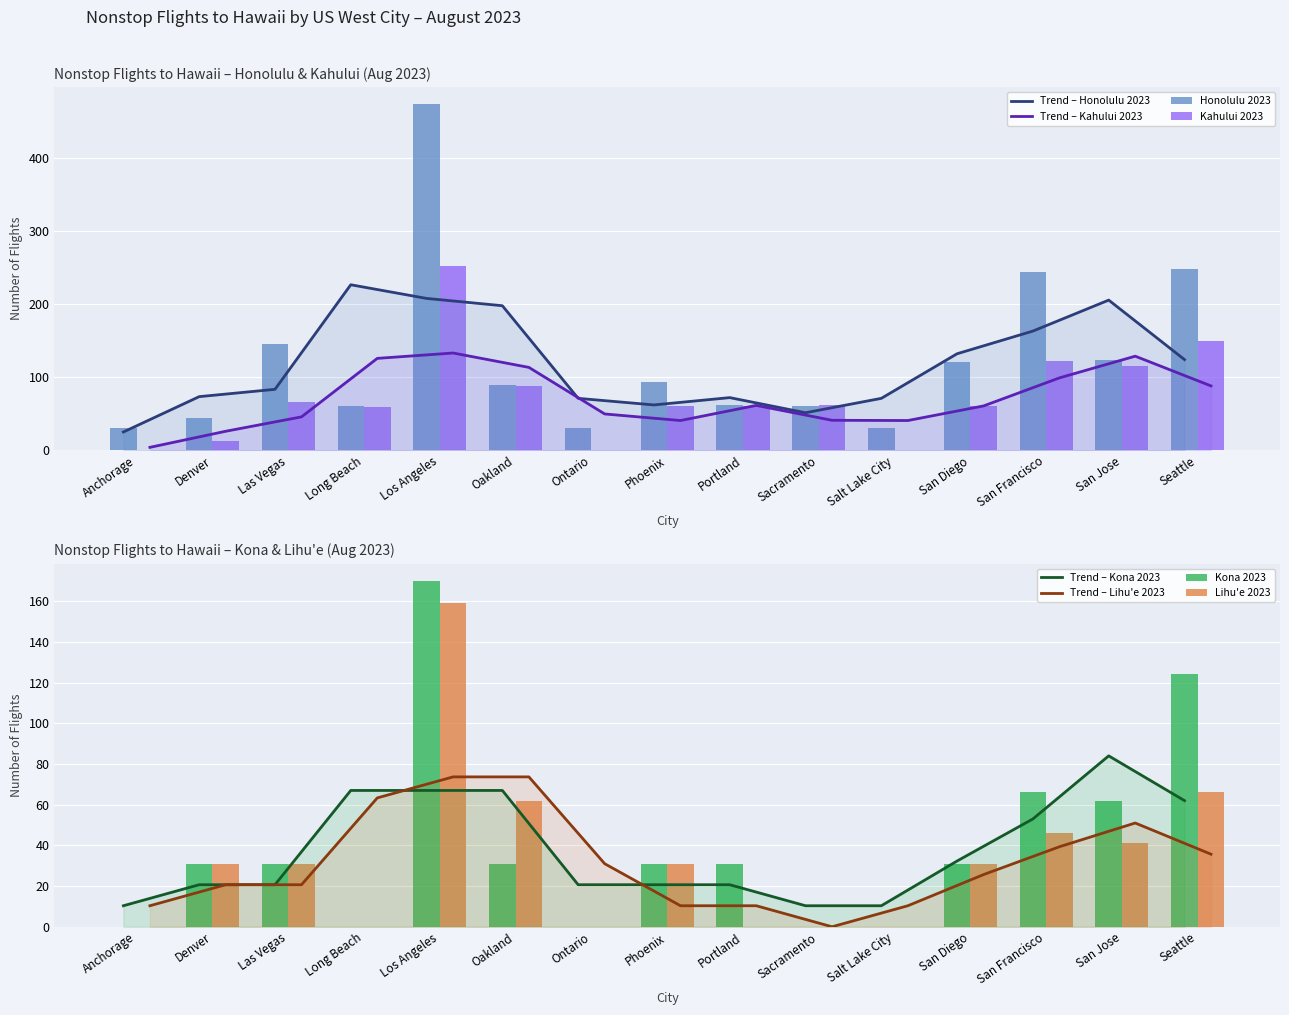

At which label is Lihu'e 2023 closest to 79?

Seattle